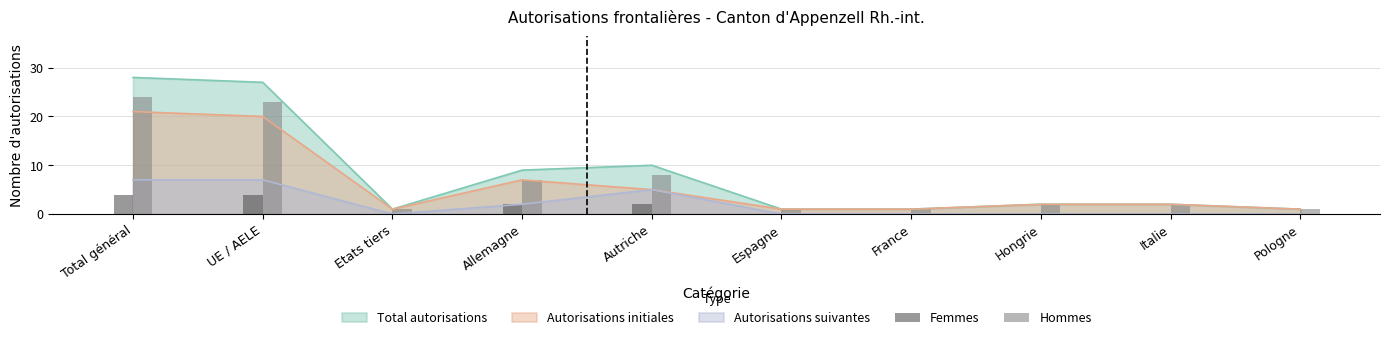

Which category has the highest value in the Total autorisations series?

Total général